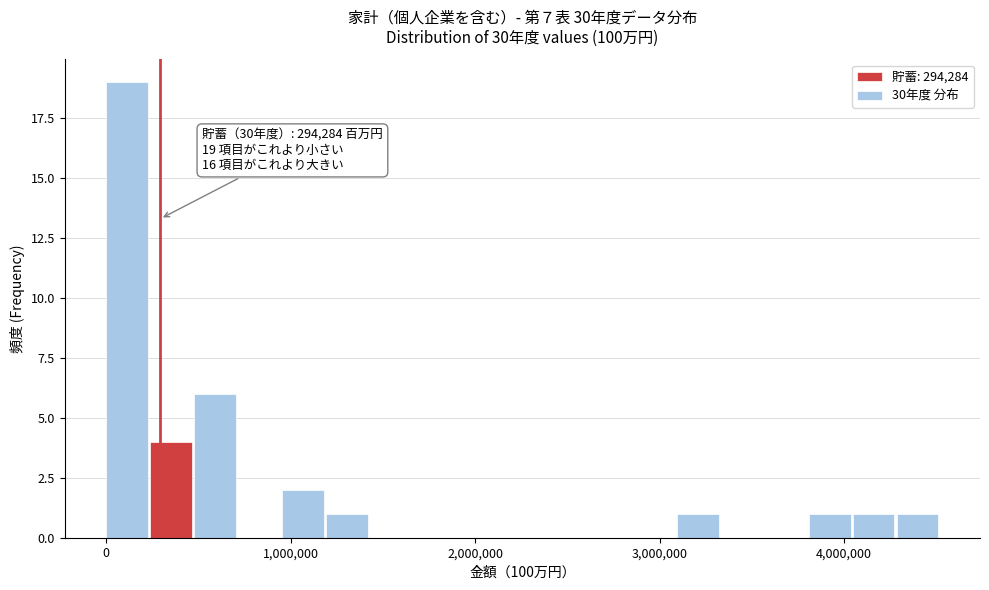

Read against the x-axis, roughly where is the centre of the tallest bar?

100000